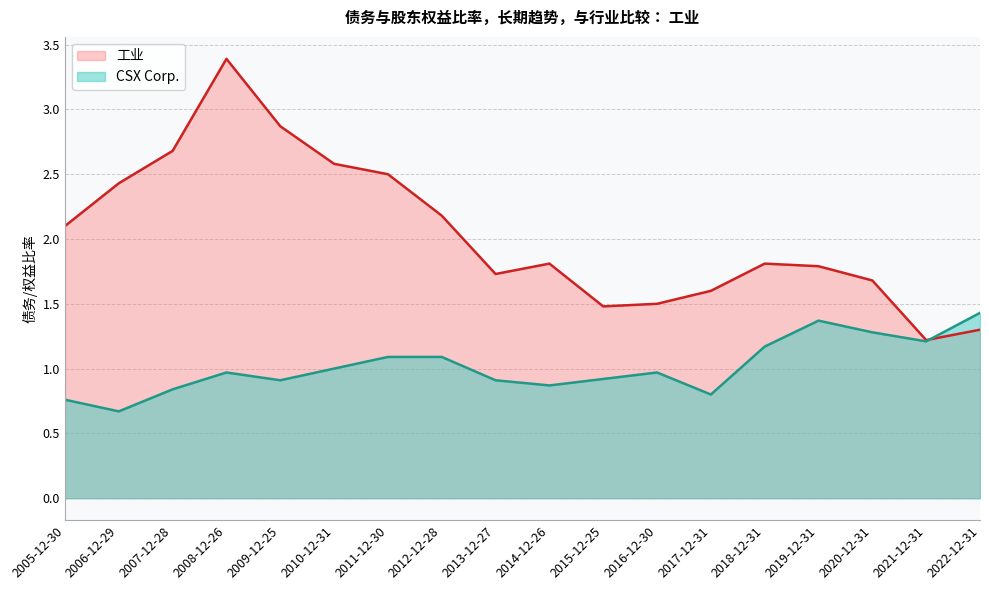

How many times do CSX Corp. and 工业 cross each other?

1